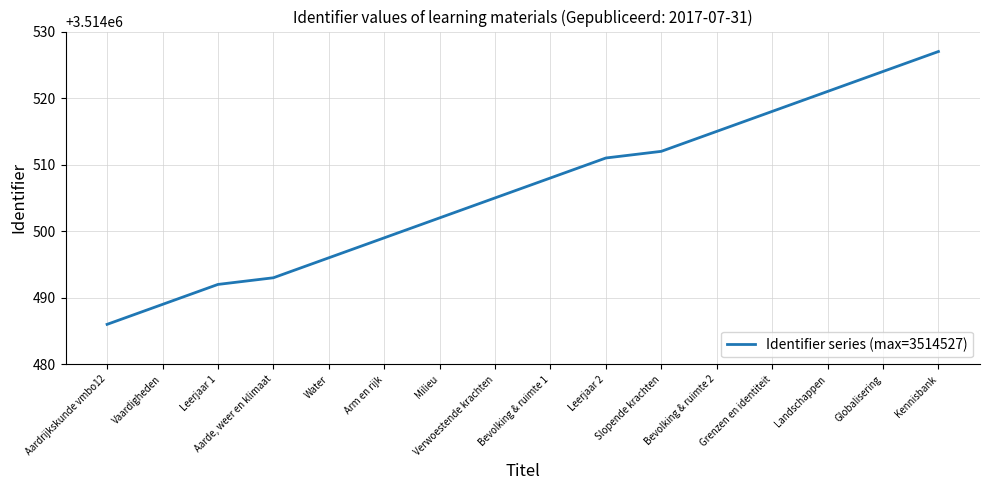

Rank the categories by value from lowest to highest.

Aardrijkskunde vmbo12, Vaardigheden, Leerjaar 1, Aarde, weer en klimaat, Water, Arm en rijk, Milieu, Verwoestende krachten, Bevolking & ruimte 1, Leerjaar 2, Slopende krachten, Bevolking & ruimte 2, Grenzen en identiteit, Landschappen, Globalisering, Kennisbank